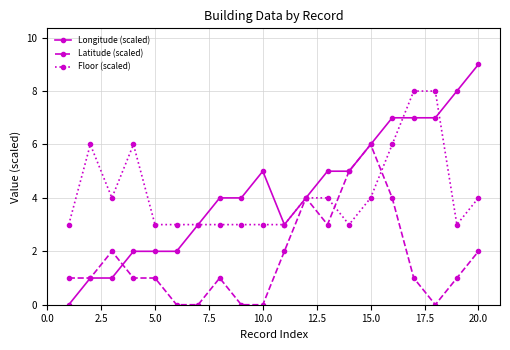

Count the Floor (scaled) values in the range 3 to 6.

18